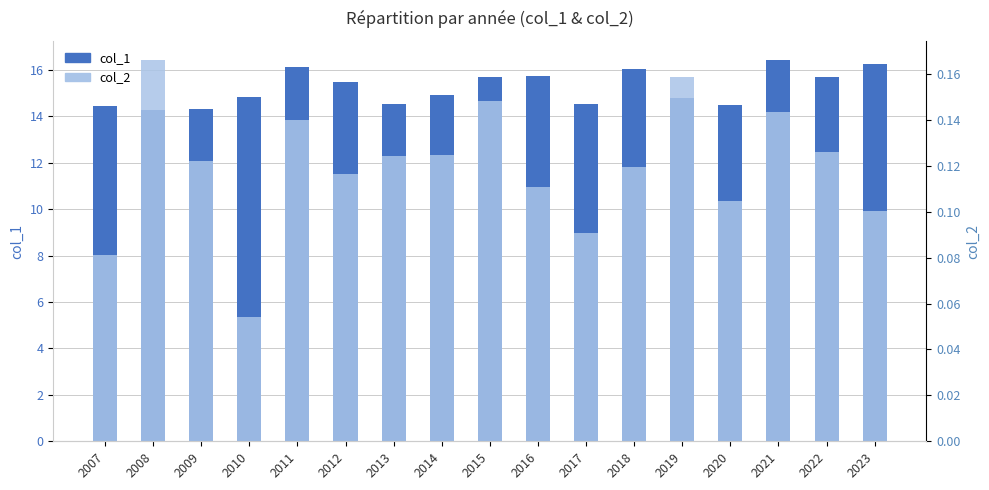

Reading right to left, transcribe all the data shown in this chart.

col_1: 16.2	15.7	16.4	14.5	14.8	16.1	14.5	15.7	15.7	14.9	14.5	15.5	16.1	14.8	14.3	14.3	14.5
col_2: 0.1	0.1	0.1	0.1	0.2	0.1	0.1	0.1	0.1	0.1	0.1	0.1	0.1	0.1	0.1	0.2	0.1